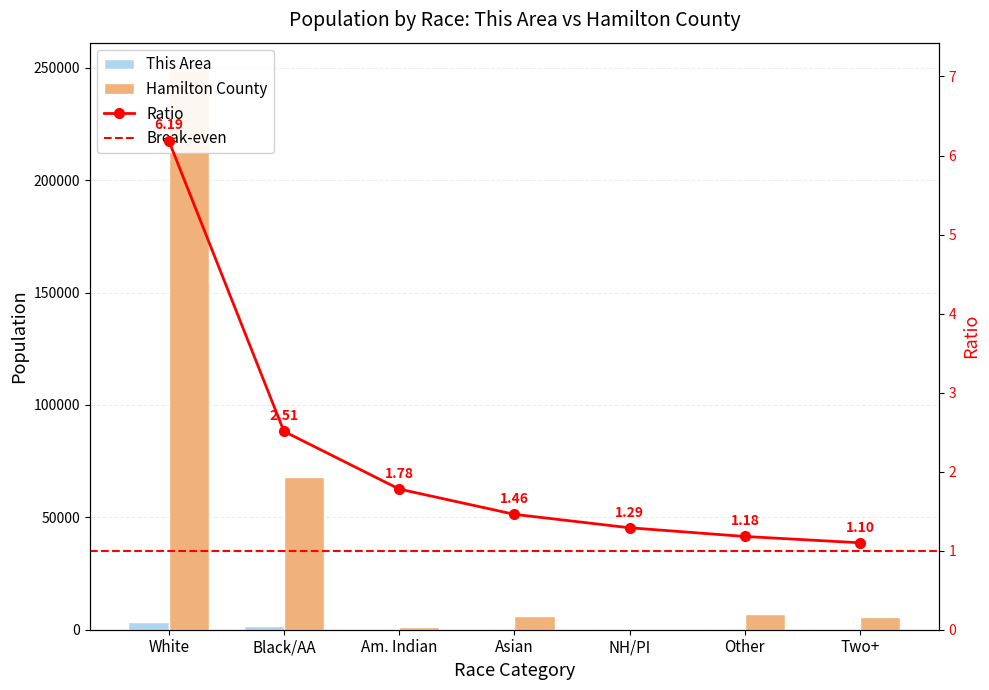

What is the approximate value of Hamilton County at Asian, to the nearest 10?

5910